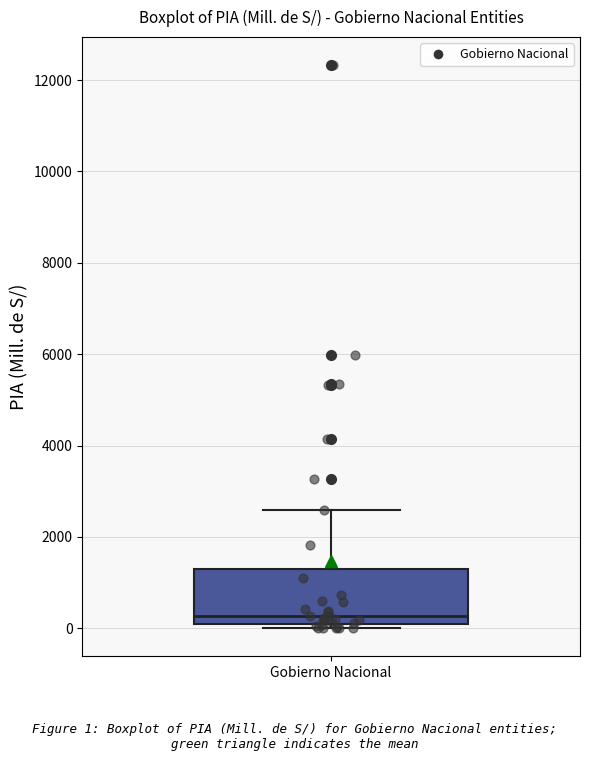

Transcribe this box plot: give where the median line is, the range the box spans, and where the two whiskers end, as read against the y-axis. The values are not printed on the chart, so give them approximately, as read against the axis.

median 200, box 0 to 1200, whiskers 0 (just below the box's lower edge) to 2600